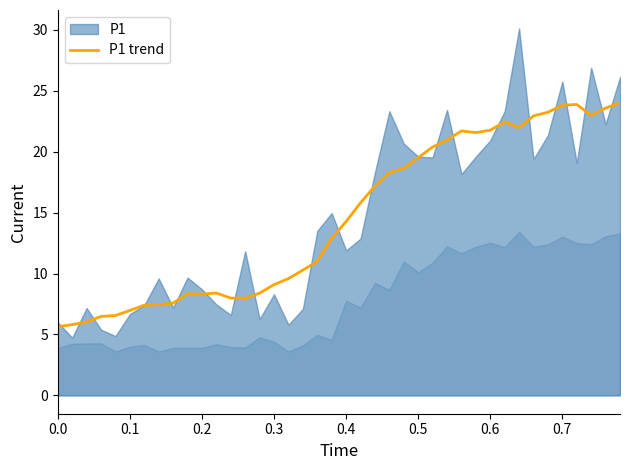

What is the lowest value of the P1 trend series?

5.6